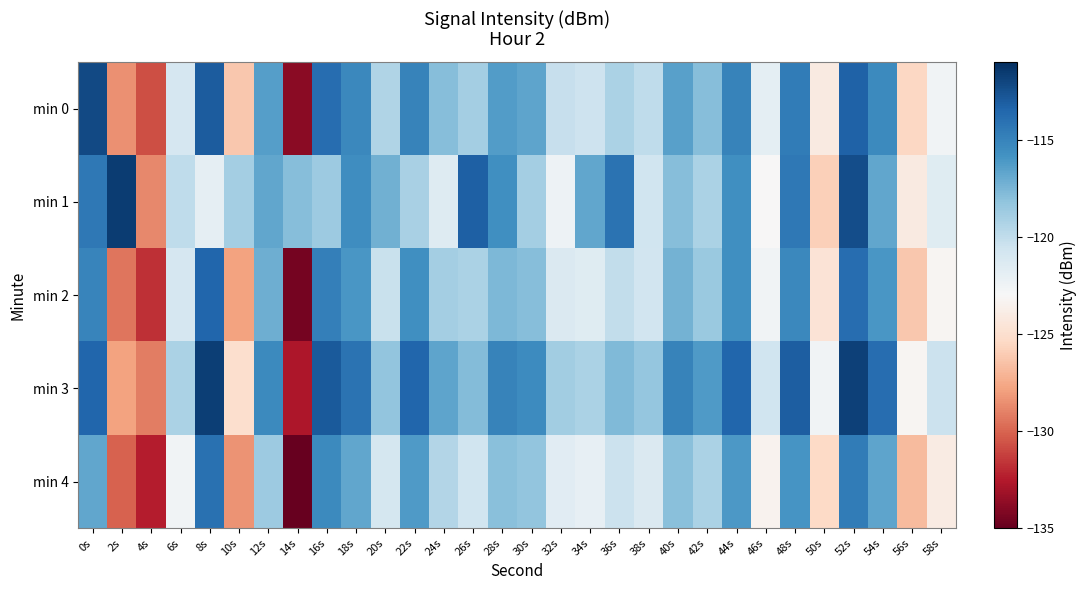

Between 14s and 26s, which series saw the biggest shift?

min 2